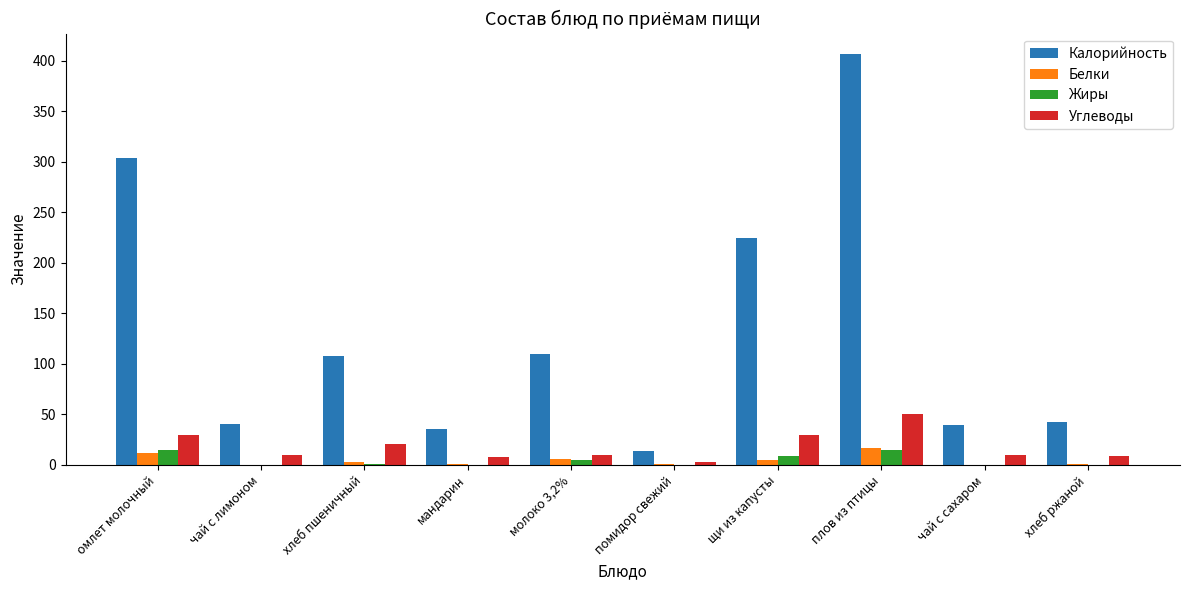

Is the value of Углеводы at хлеб пшеничный greater than the value of Жиры at хлеб пшеничный?

Yes